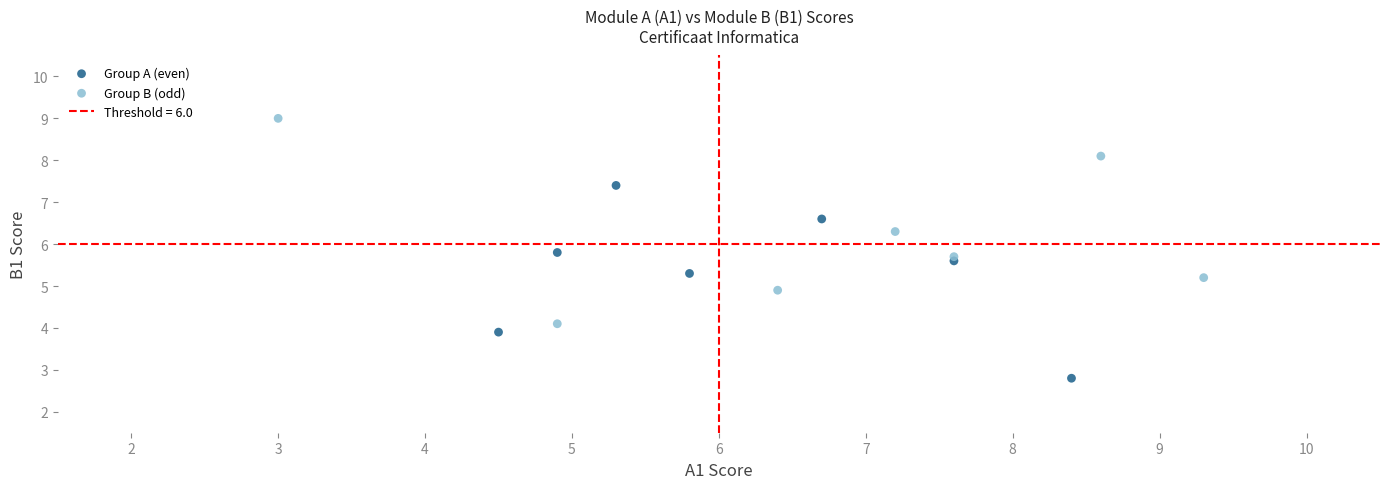

Which series reaches the minimum Y coordinate?

Group A (even)